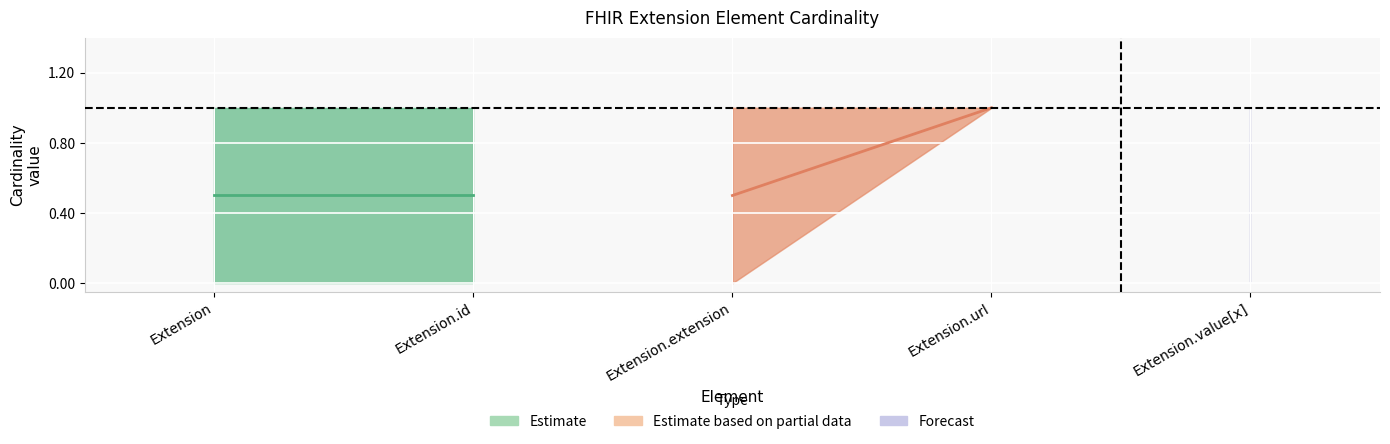

At which category does the chart reach its minimum across all series?

Extension